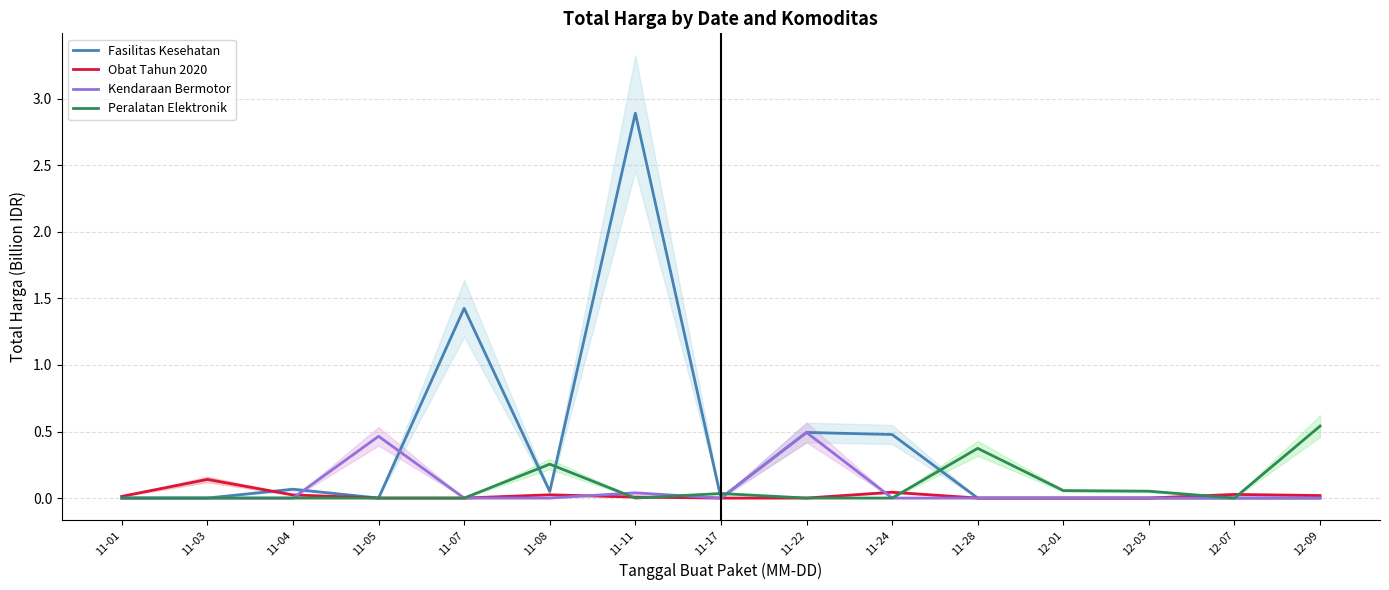

After their last crossing, which series has the higher values: Obat Tahun 2020 or Peralatan Elektronik?

Peralatan Elektronik